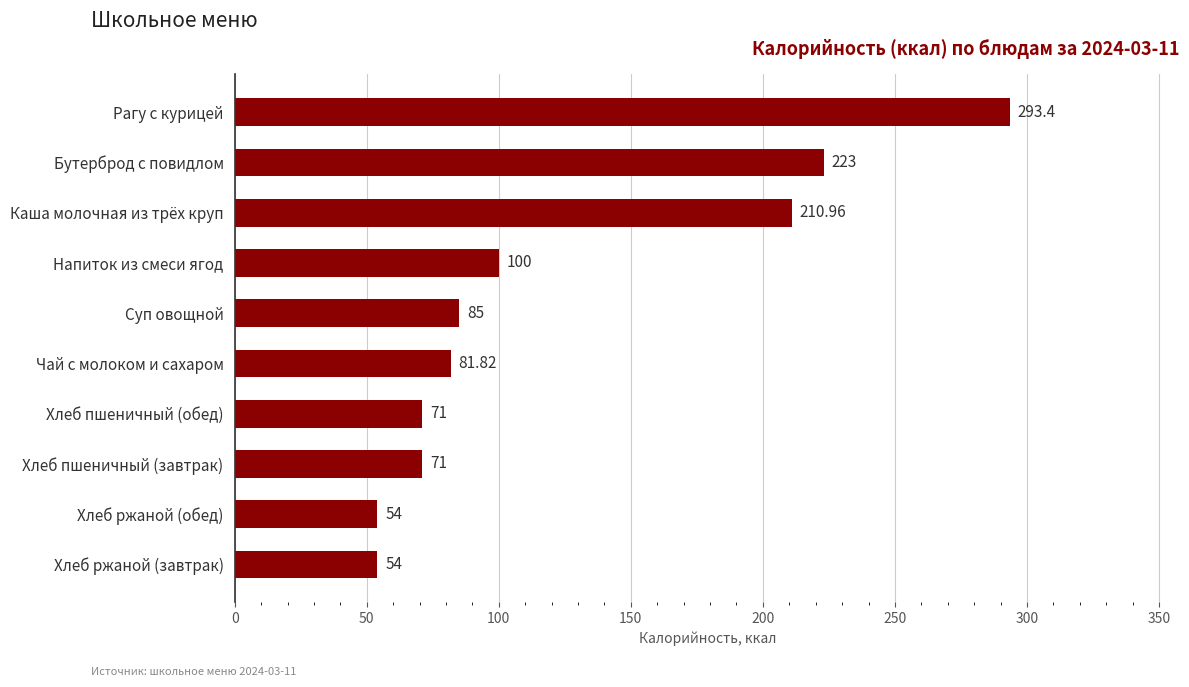

Approximately how many times larger is the value at Чай с молоком и сахаром compared to Рагу с курицей?

0.3